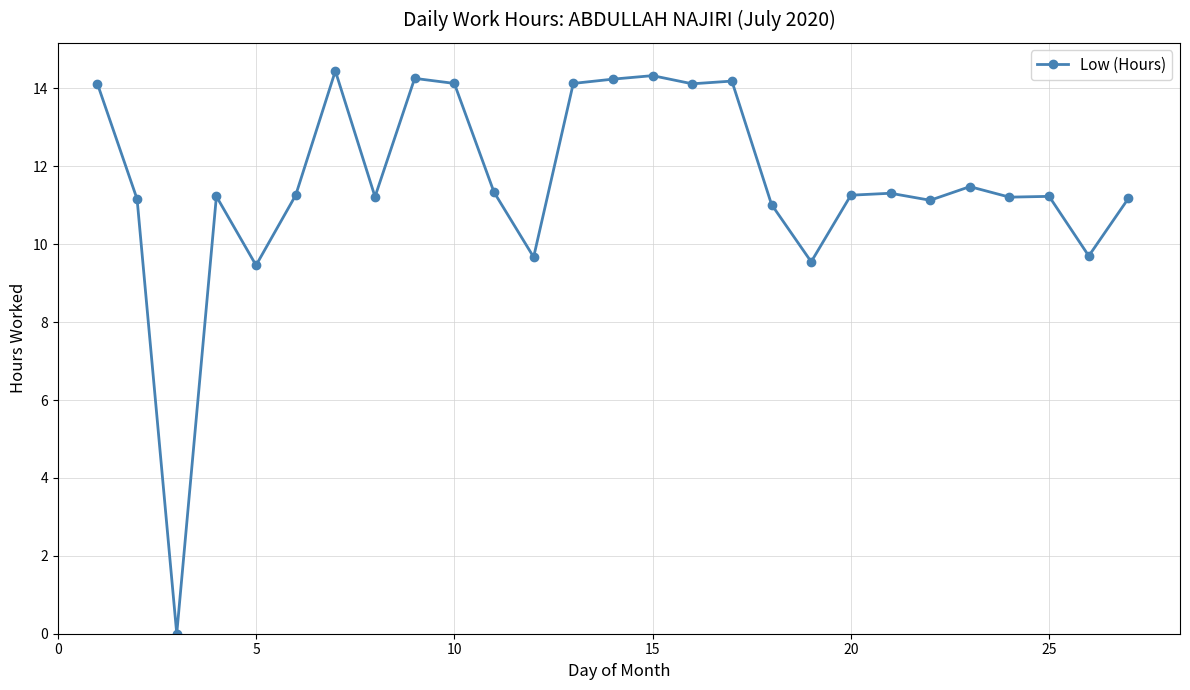

What is the value of the 13th point from the left?

14.1